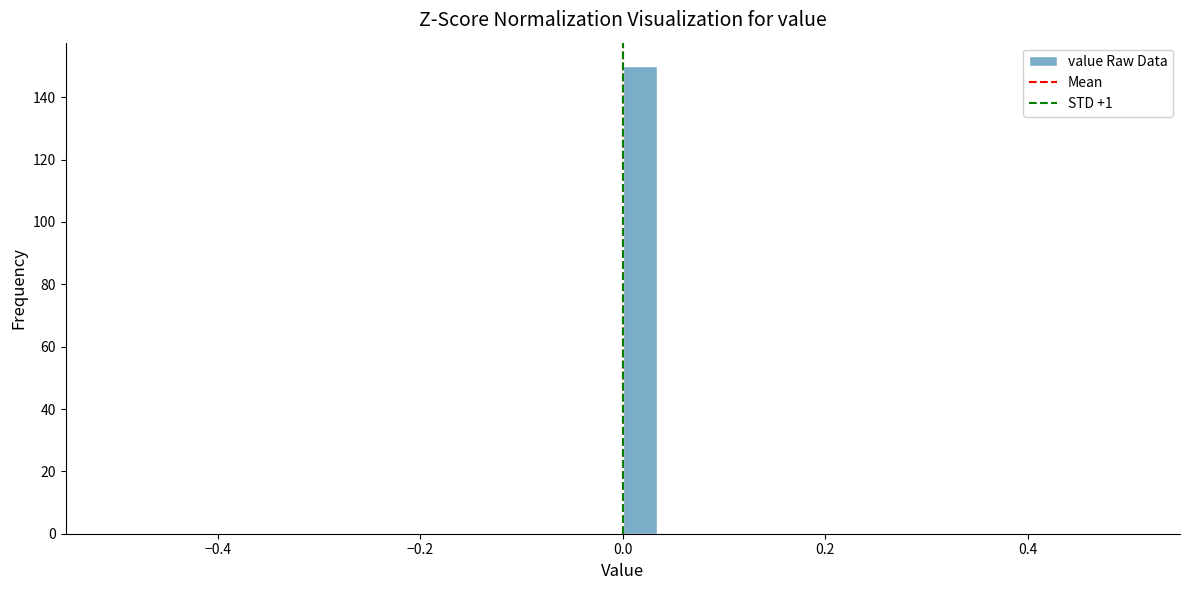

Read against the x-axis, roughly where is the centre of the tallest bar?

0.02